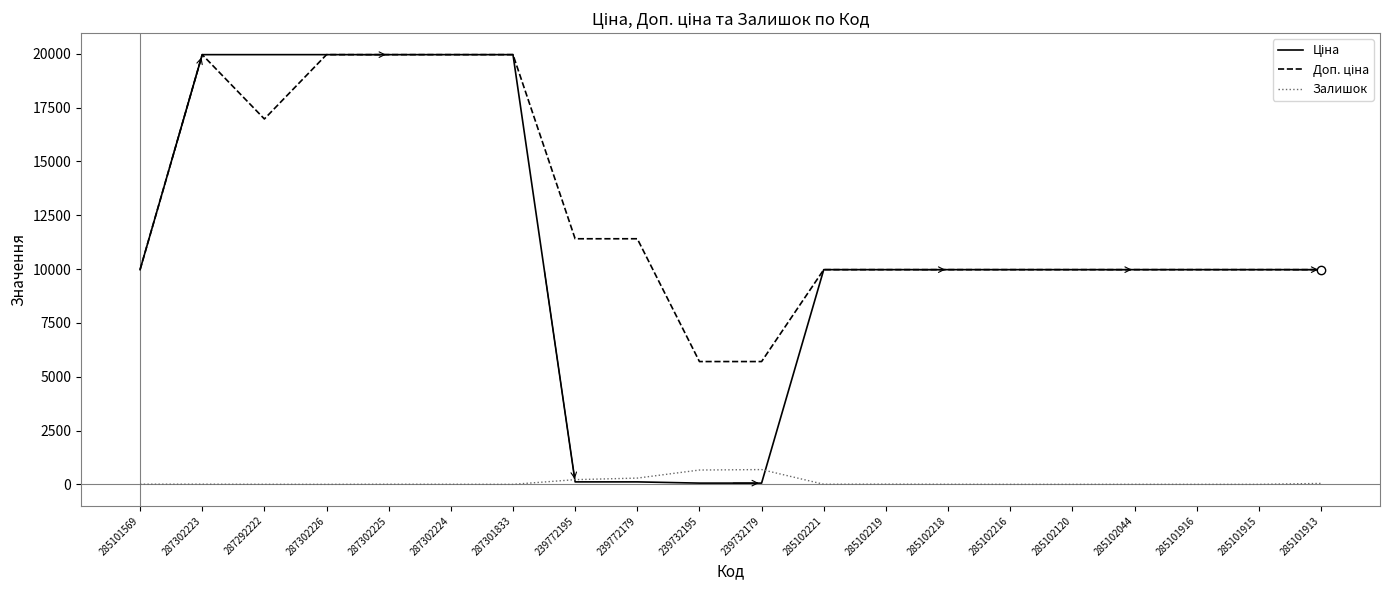

What is the total value across all series at 287301833?

39928.3